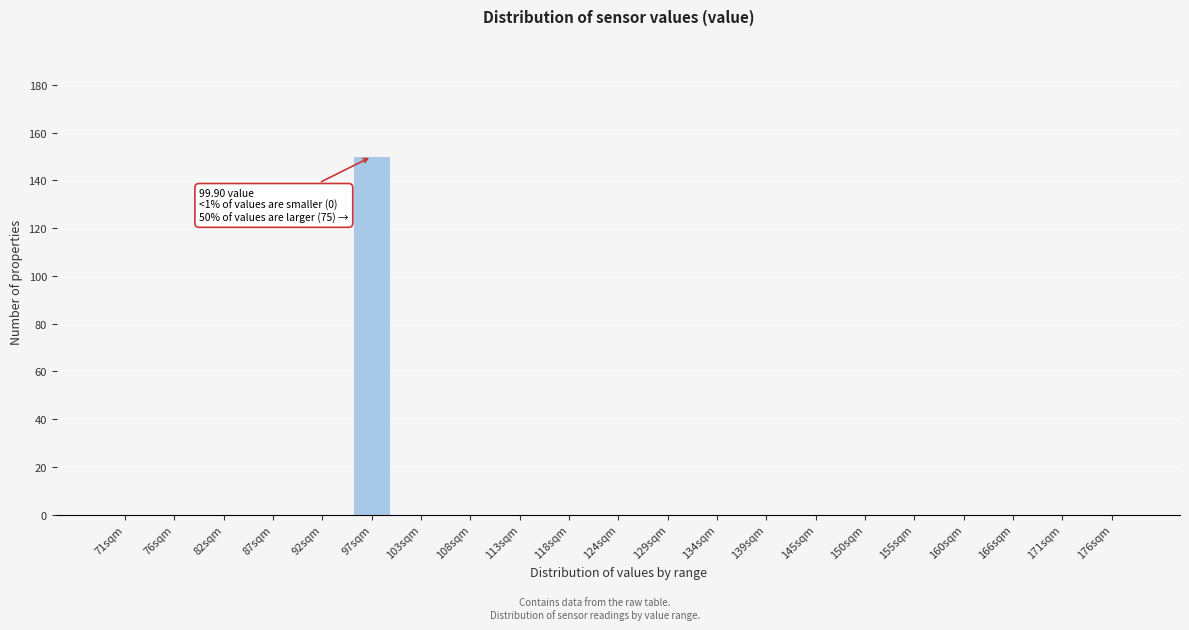

Reading right to left, extract all data points from this chart.

176sqm=0	171sqm=0	166sqm=0	160sqm=0	155sqm=0	150sqm=0	145sqm=0	139sqm=0	134sqm=0	129sqm=0	124sqm=0	118sqm=0	113sqm=0	108sqm=0	103sqm=0	97sqm=150	92sqm=0	87sqm=0	82sqm=0	76sqm=0	71sqm=0